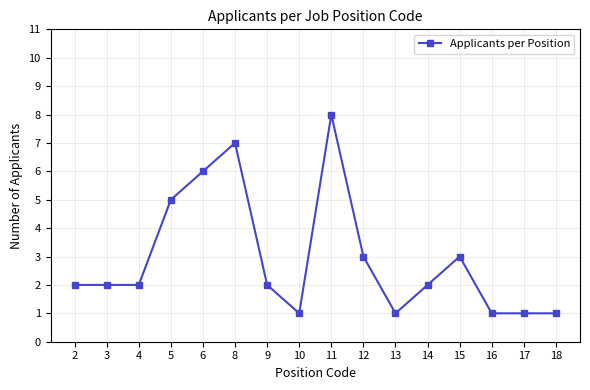

Reading left to right, what are all the values shown in this chart?

2	2	2	5	6	7	2	1	8	3	1	2	3	1	1	1